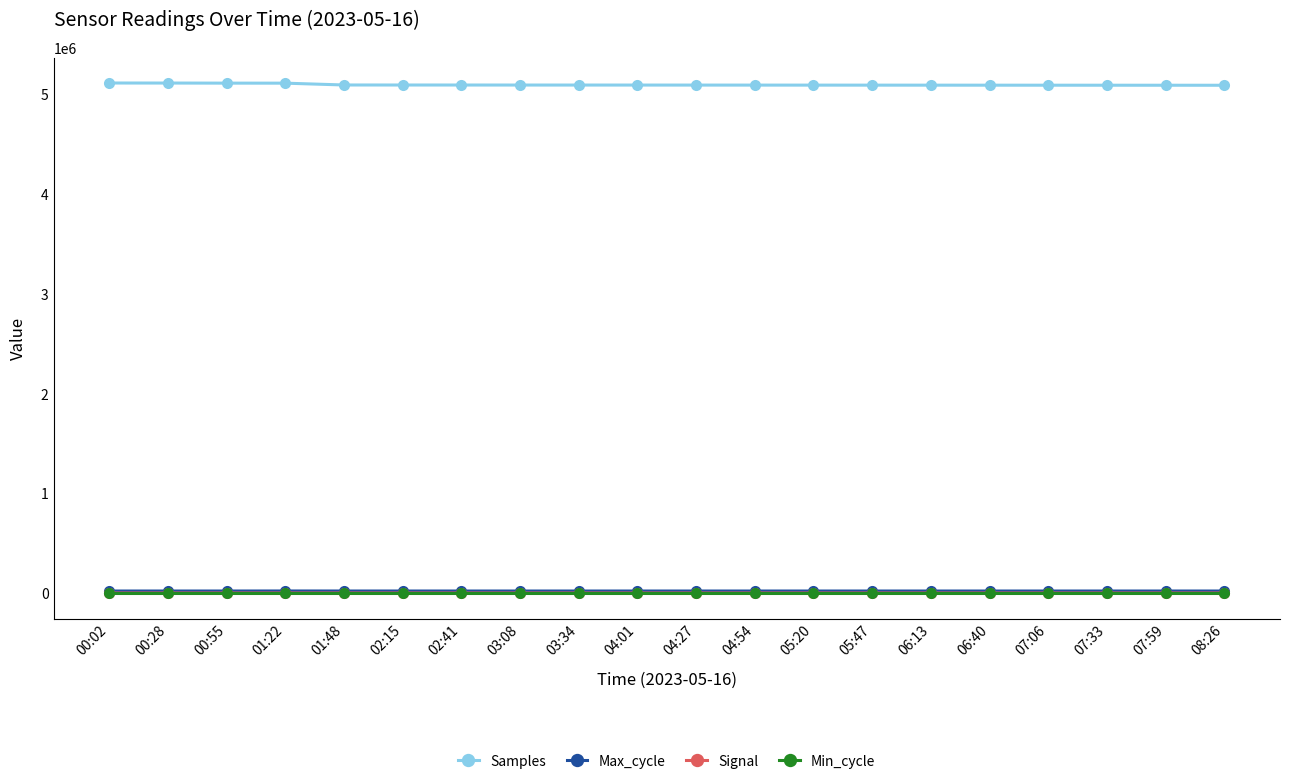

What is the label of the 3rd point from the left?

00:55